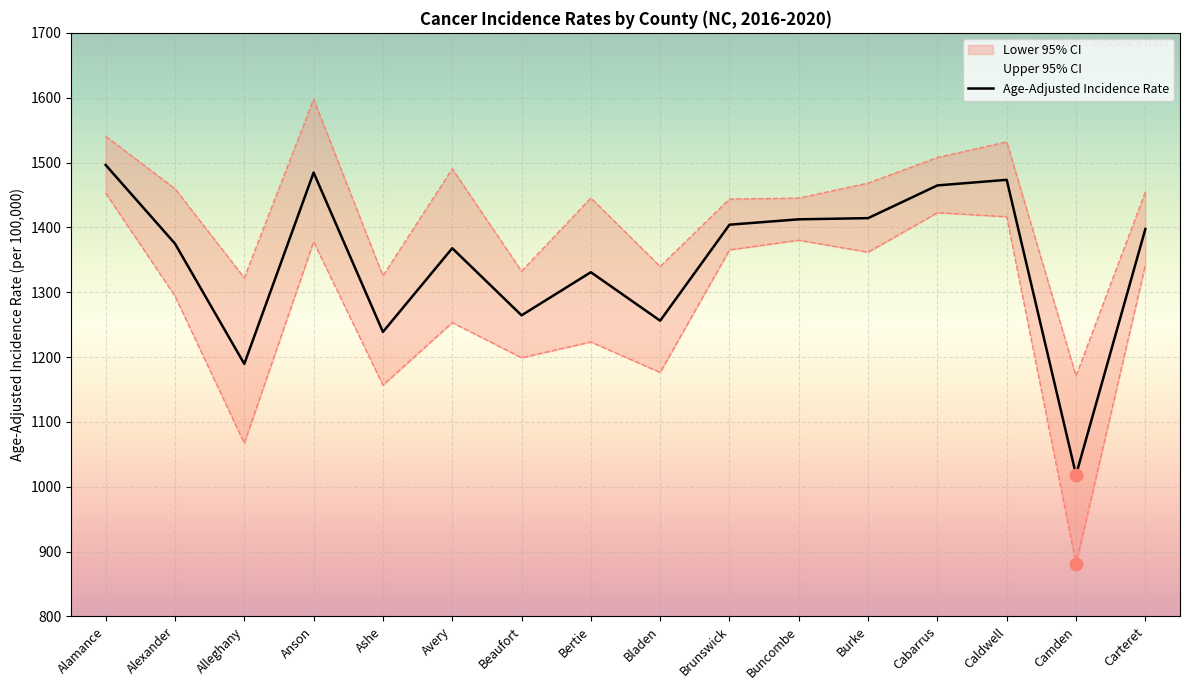

What is the change in value from Buncombe to Camden?

-394.1